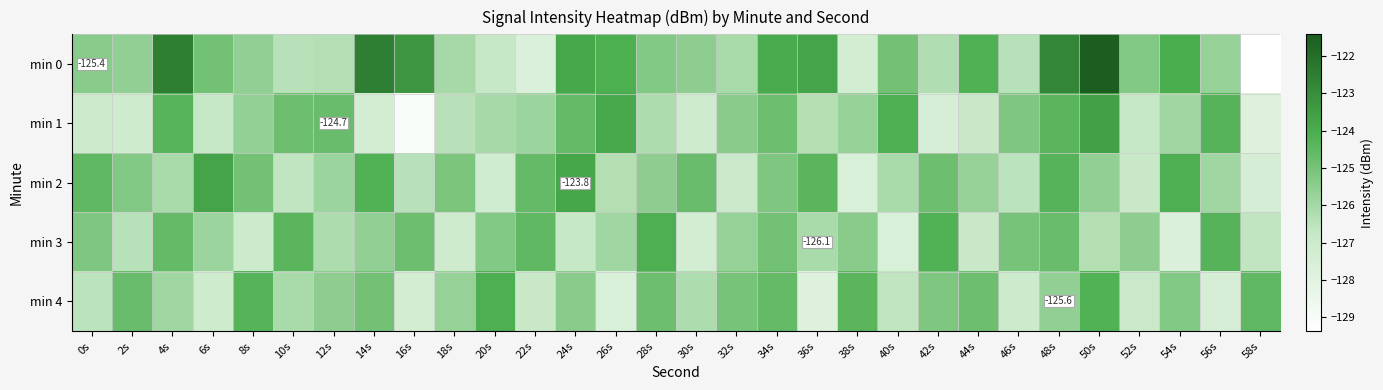

Which series has the widest spread of values?

min 0